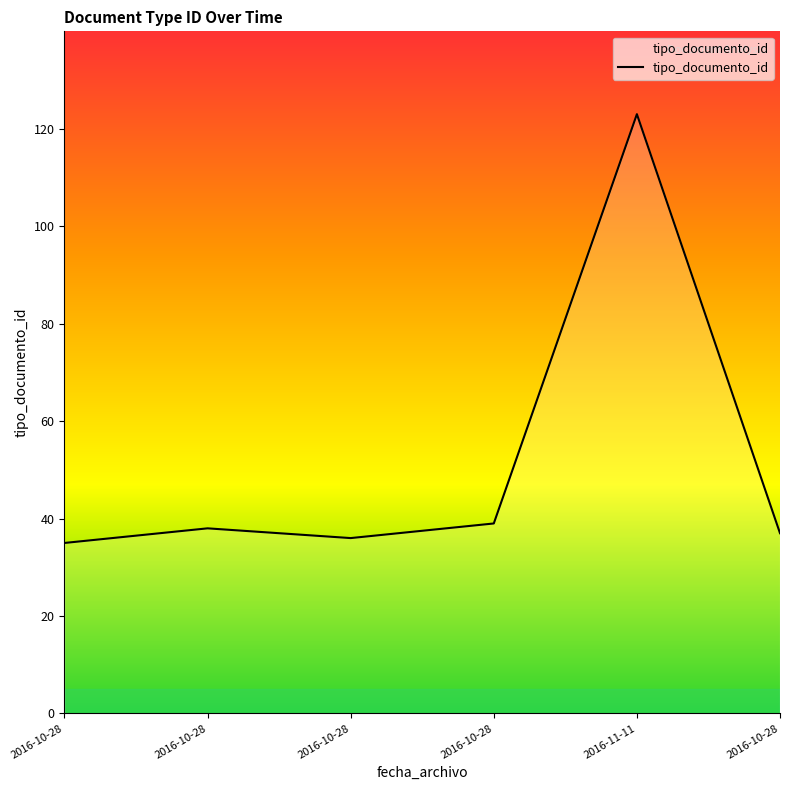

What is the difference between the second highest and second lowest values?

3